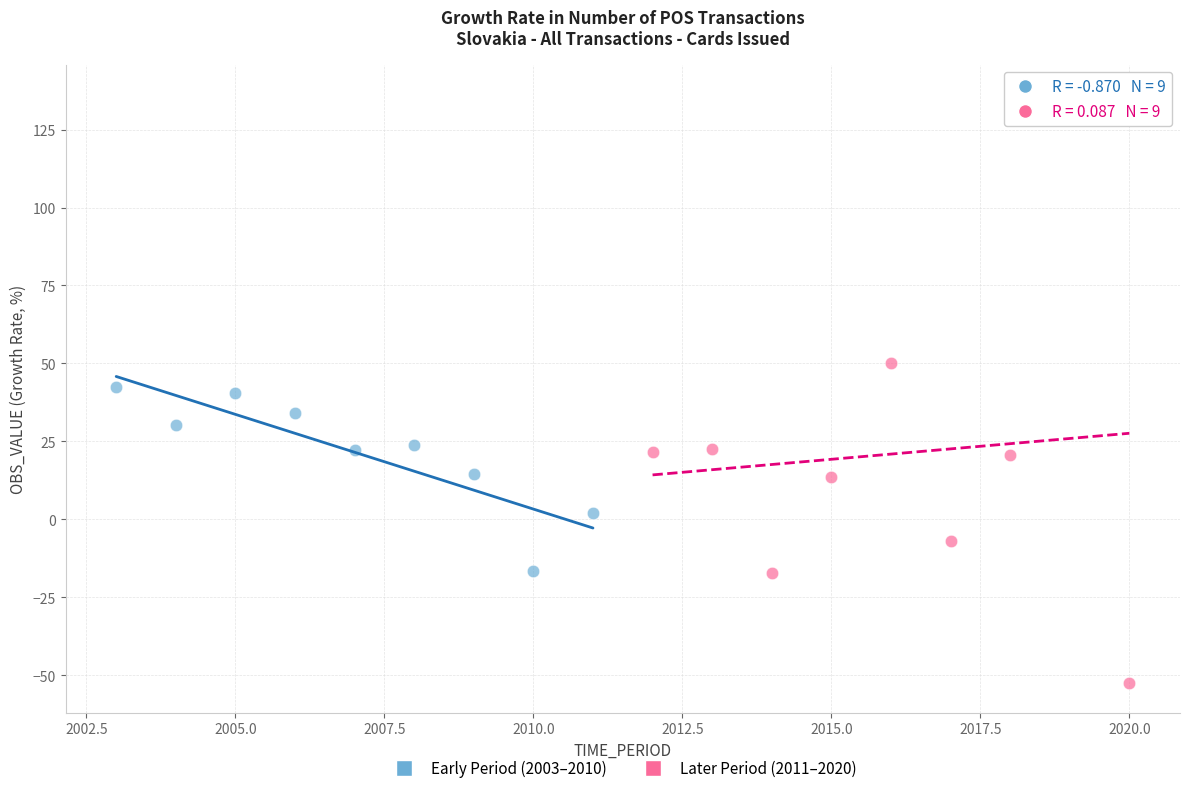

What are all the series names shown in the legend?

Early Period (2003–2010), Later Period (2011–2020)